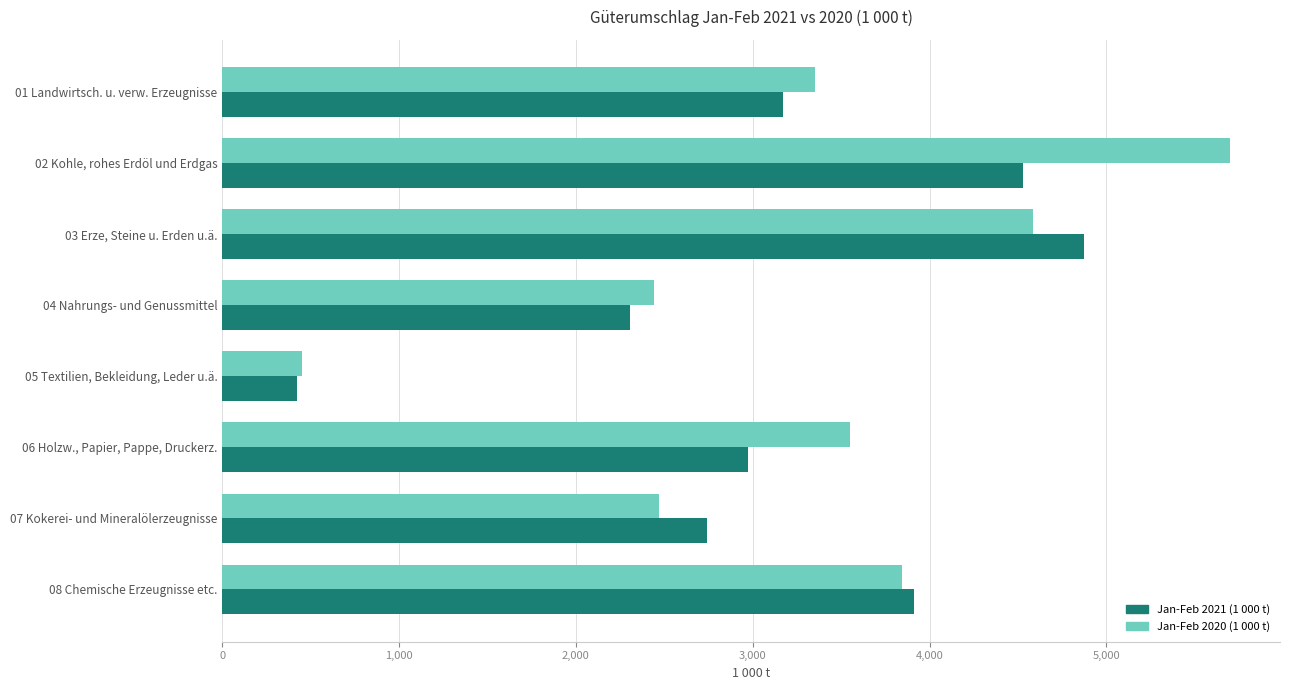

List the series in order of their peak value, highest first.

Jan-Feb 2020 (1 000 t), Jan-Feb 2021 (1 000 t)